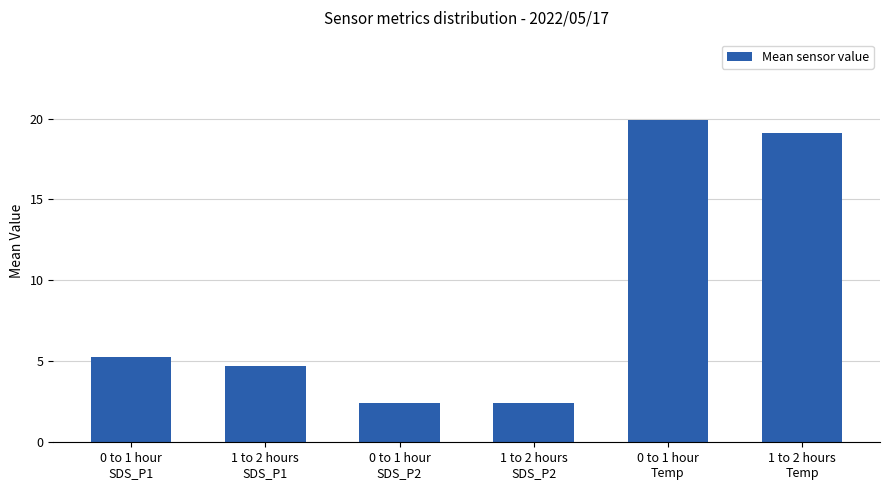

Reading right to left, extract all data points from this chart.

19.1	19.9	2.4	2.4	4.7	5.3